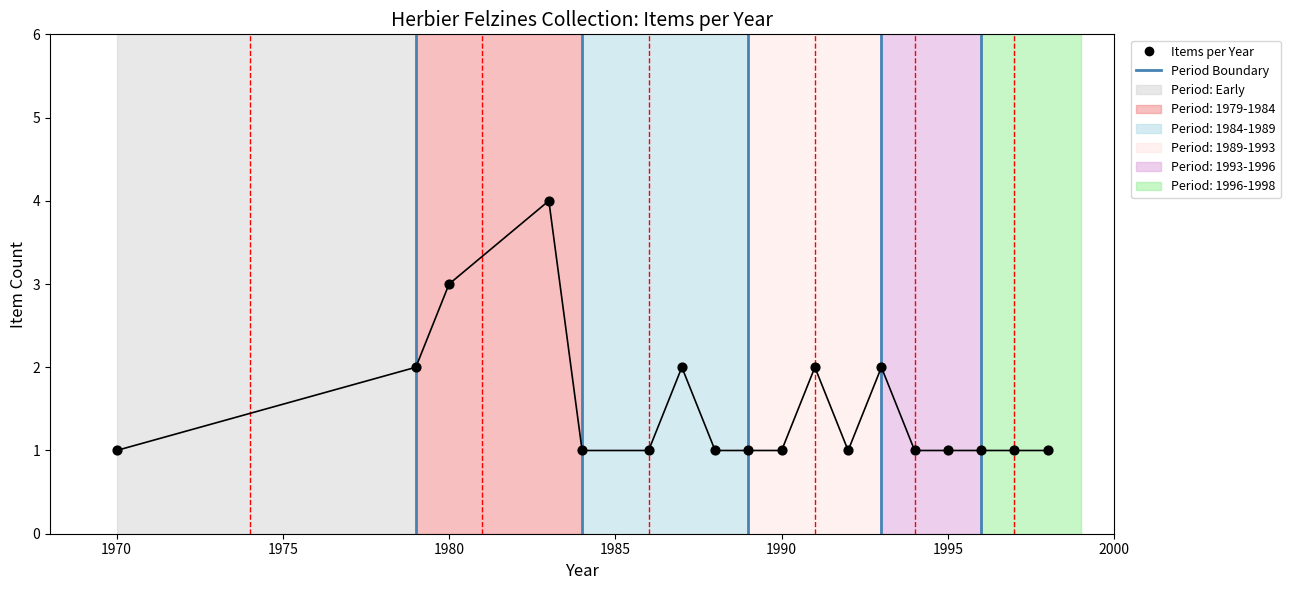

Between 1993 and 1984, which is larger?

1993